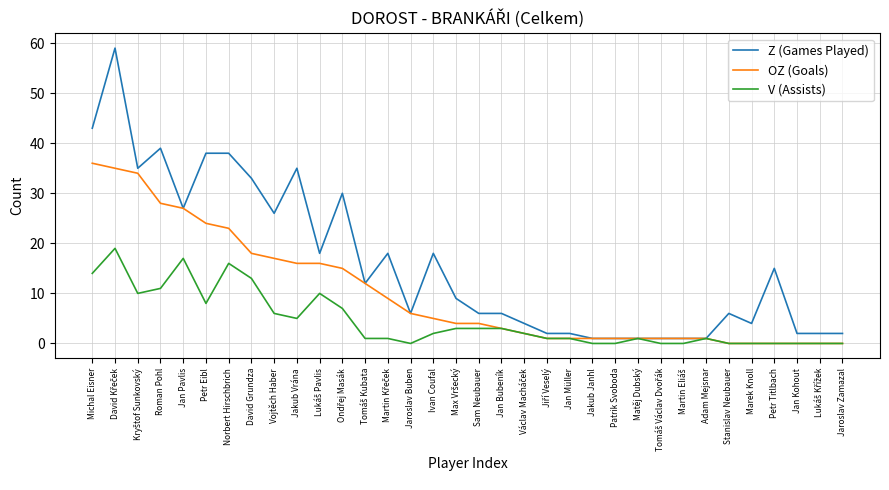

Reading right to left, what are all the values shown in this chart?

Z (Games Played): 2	2	2	15	4	6	1	1	1	1	1	1	2	2	4	6	6	9	18	6	18	12	30	18	35	26	33	38	38	27	39	35	59	43
OZ (Goals): 0	0	0	0	0	0	1	1	1	1	1	1	1	1	2	3	4	4	5	6	9	12	15	16	16	17	18	23	24	27	28	34	35	36
V (Assists): 0	0	0	0	0	0	1	0	0	1	0	0	1	1	2	3	3	3	2	0	1	1	7	10	5	6	13	16	8	17	11	10	19	14